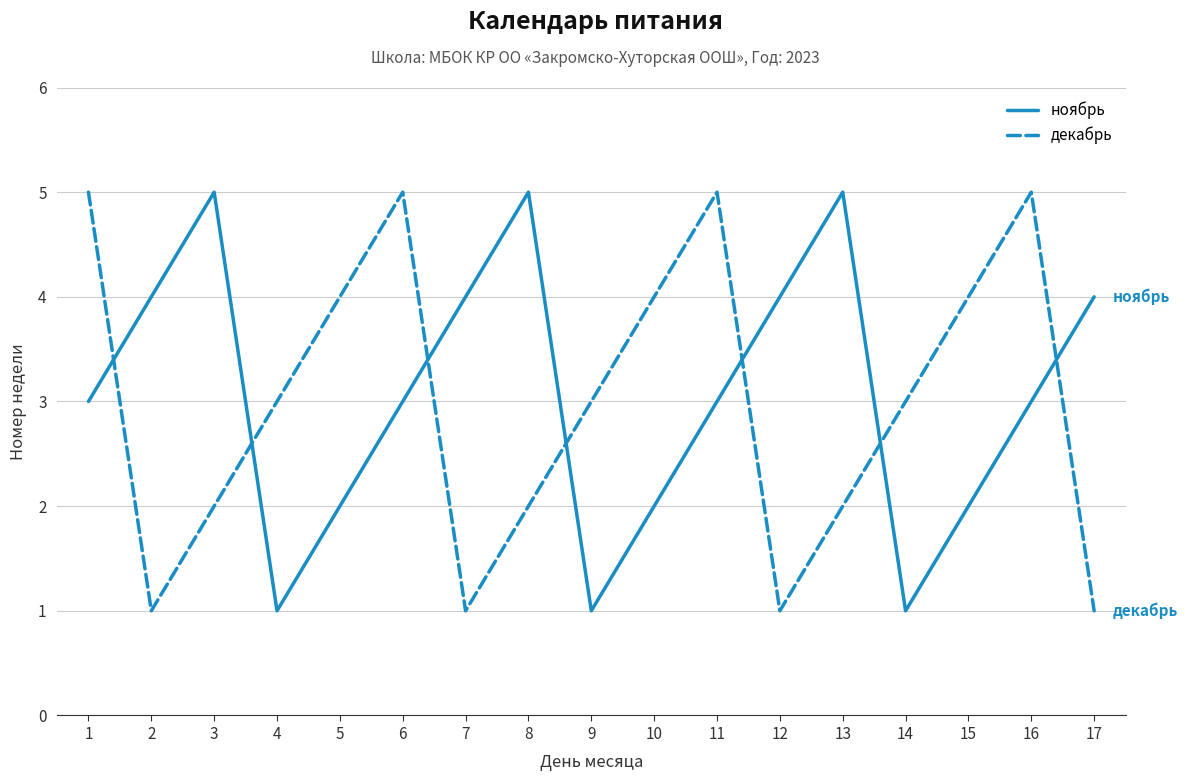

Between 12 and 14, which series saw the biggest shift?

ноябрь